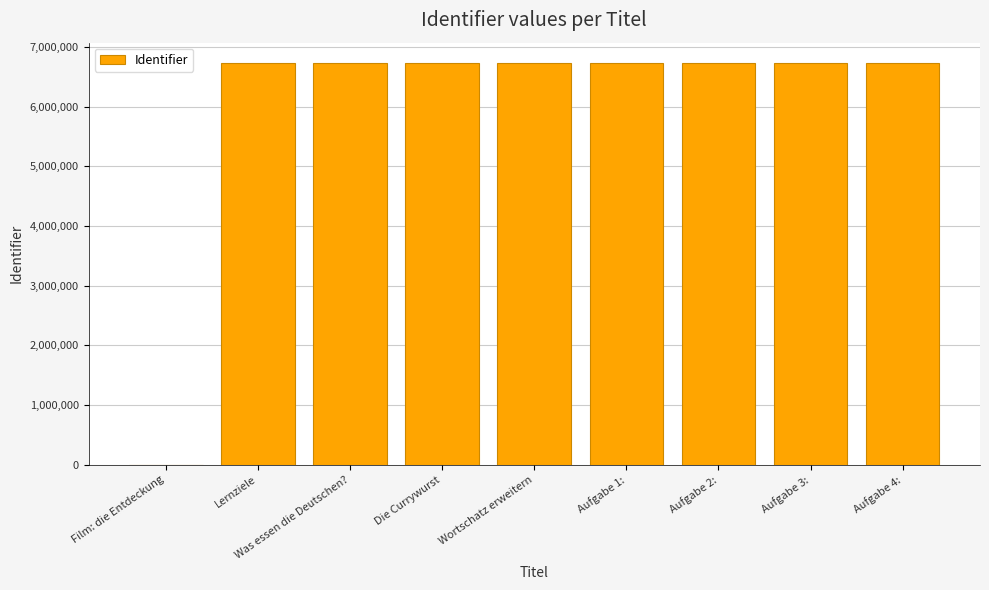

How many positive values are there?

8